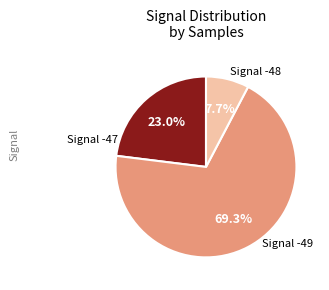

Is there a majority slice in this chart?

Yes